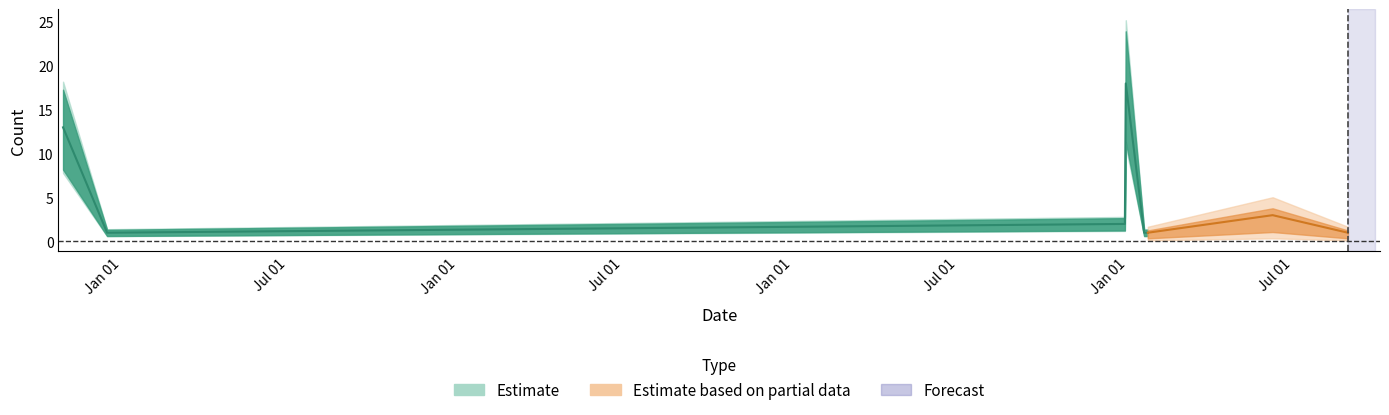

What is the change in value from 2020-01-06 to 2023-01-20?

+17